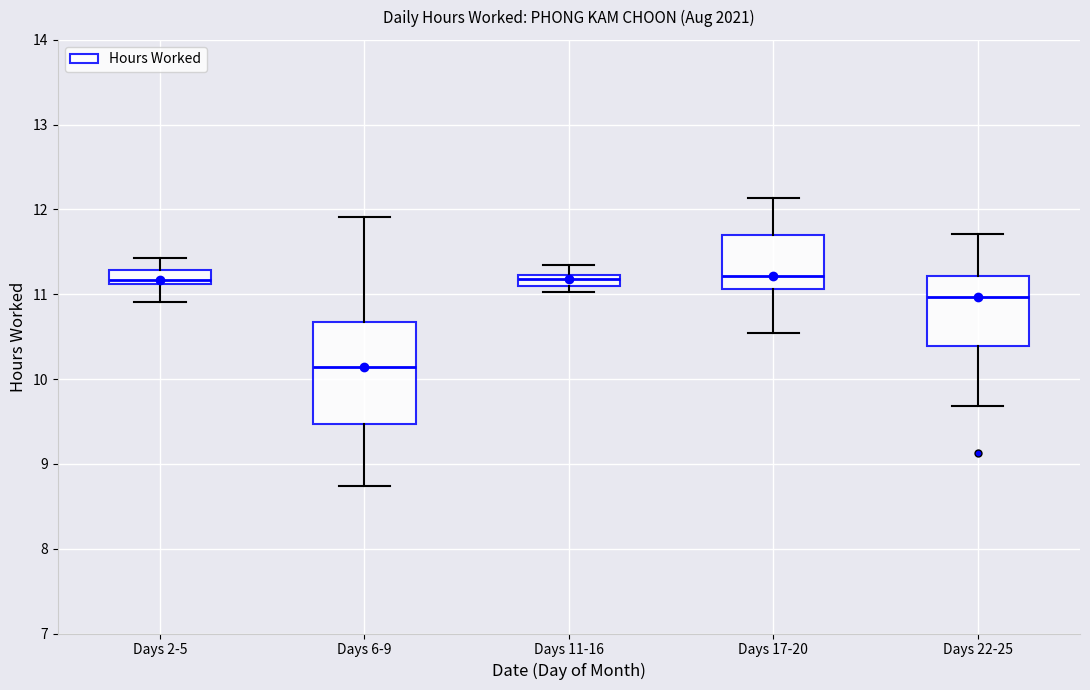

Comparing the boxes themselves (not the whiskers), which one is the tallest?

Days 6-9